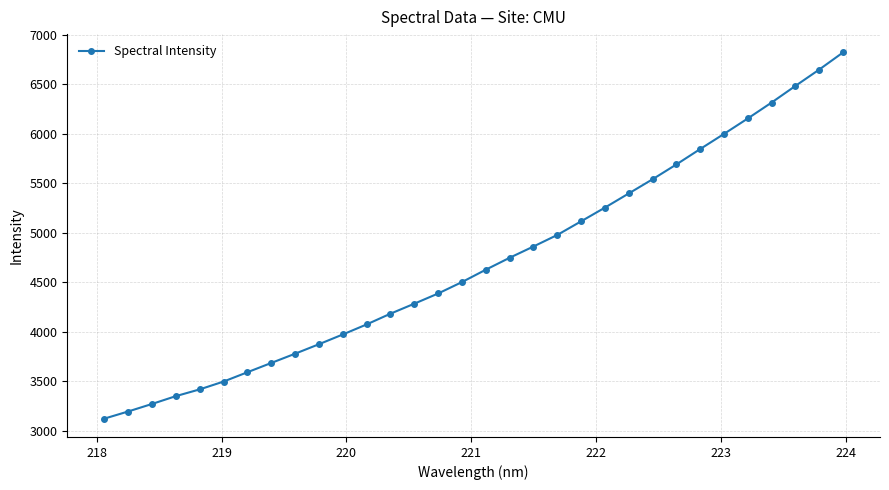

What is the value of the 13th point from the left?

4182.2